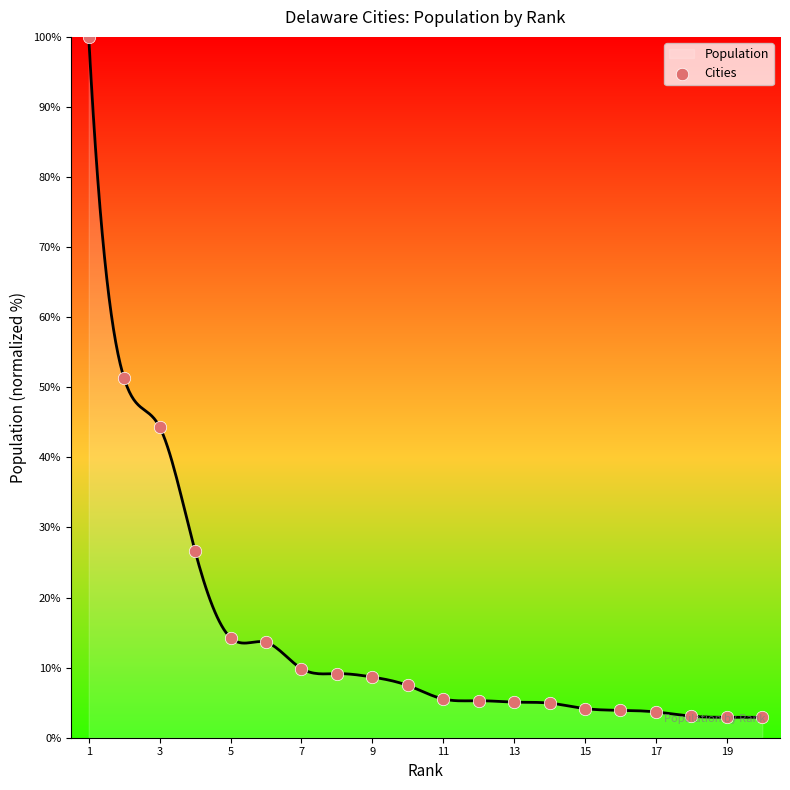

What is the lowest value of the Population series?

2.9